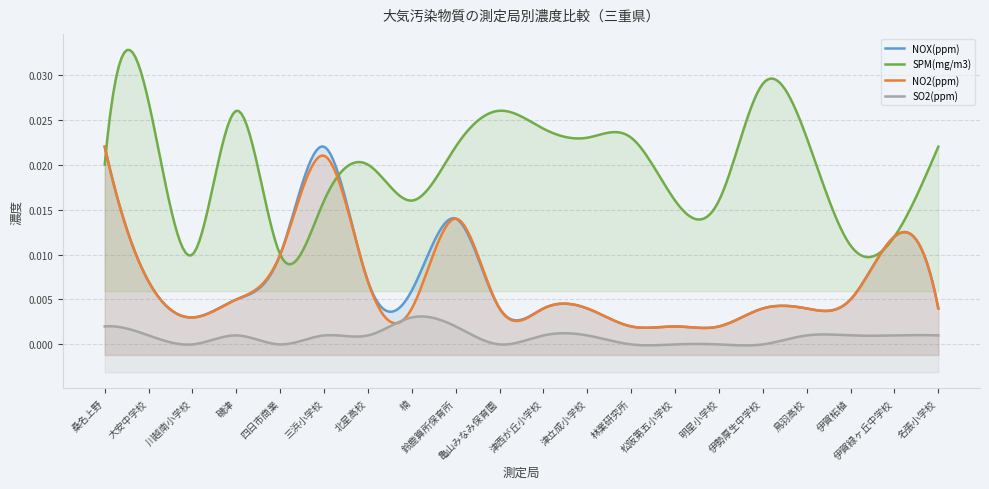

True or false: NO2(ppm) has more than 0 interior local peaks.

True